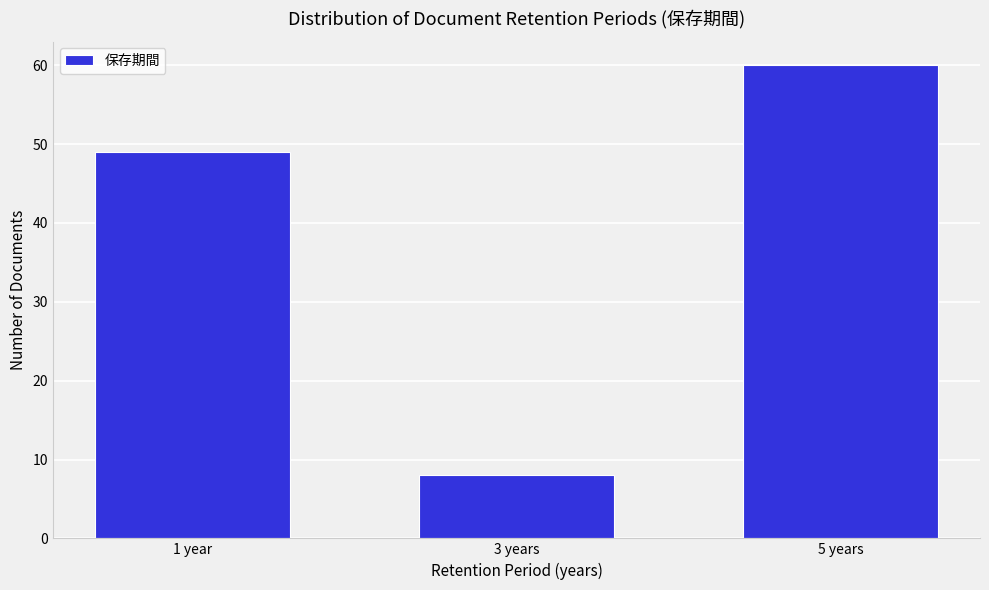

Reading right to left, list all the values displayed in this chart.

5 years=60	3 years=8	1 year=49